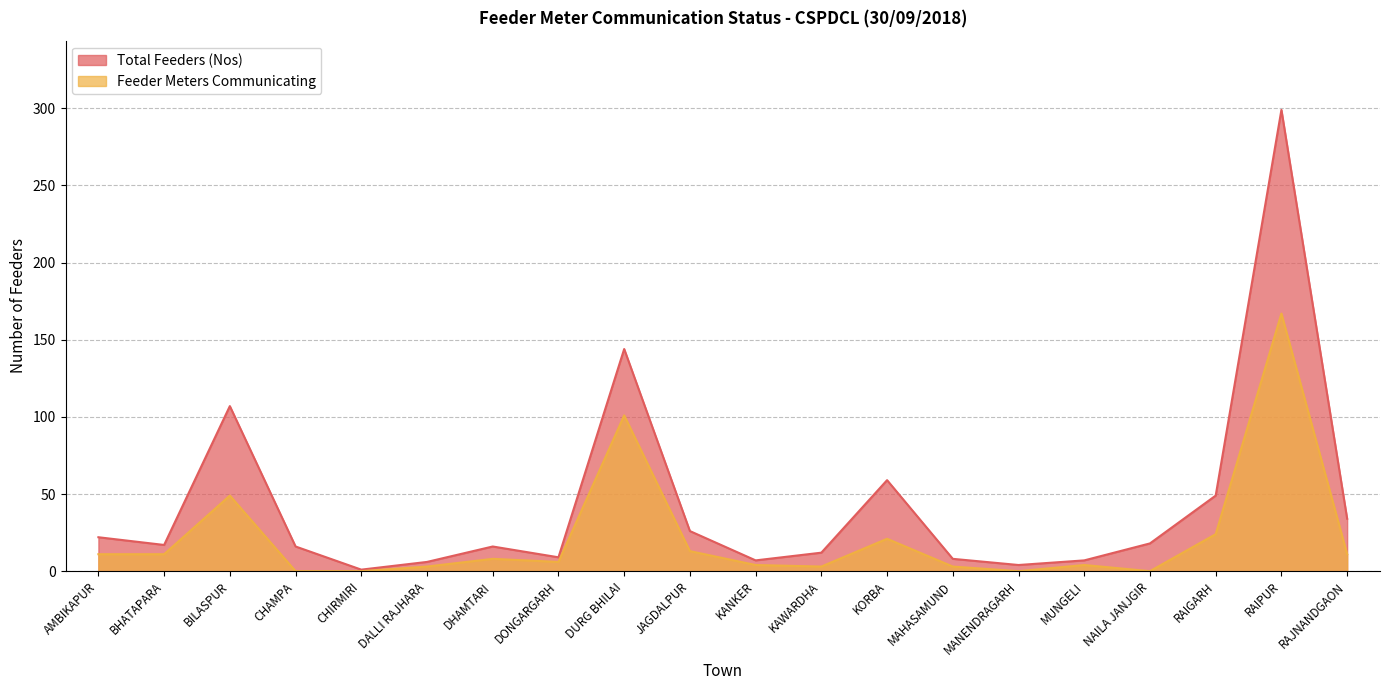

True or false: Total Feeders (Nos) and Feeder Meters Communicating cross at least once.

False